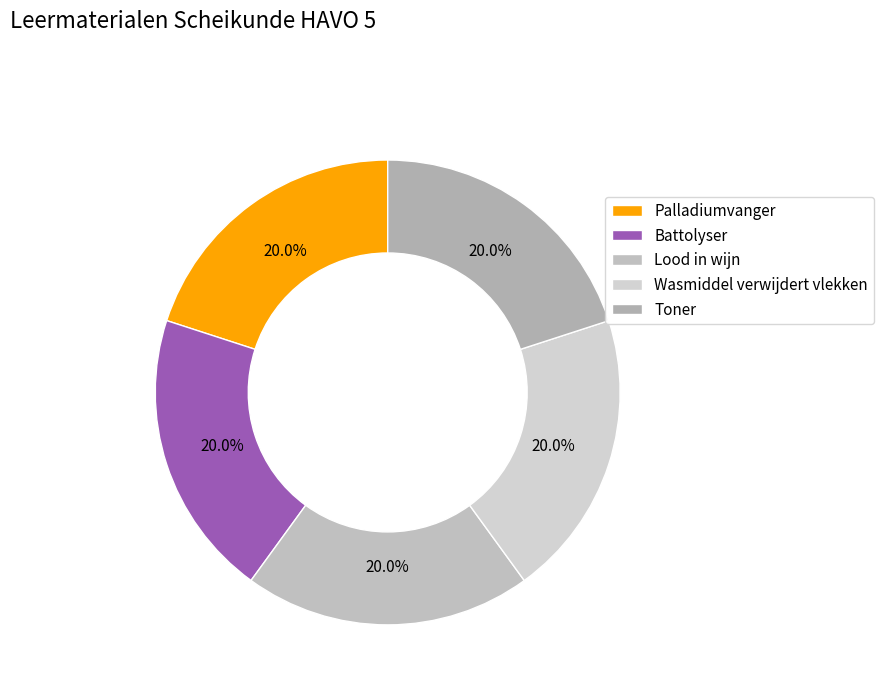

Does Lood in wijn represent more than half of the total?

No